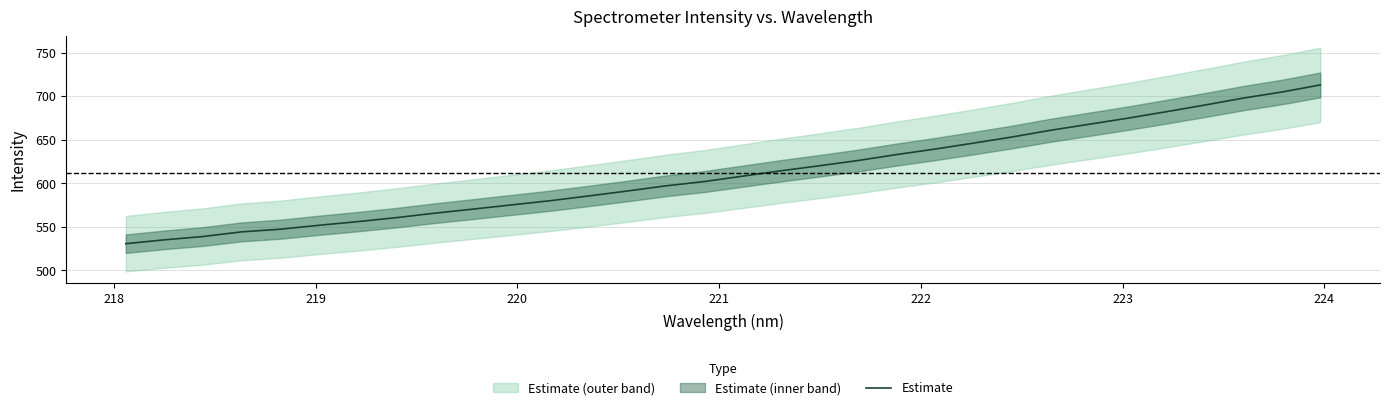

What is the lowest value of the Estimate series?

530.5